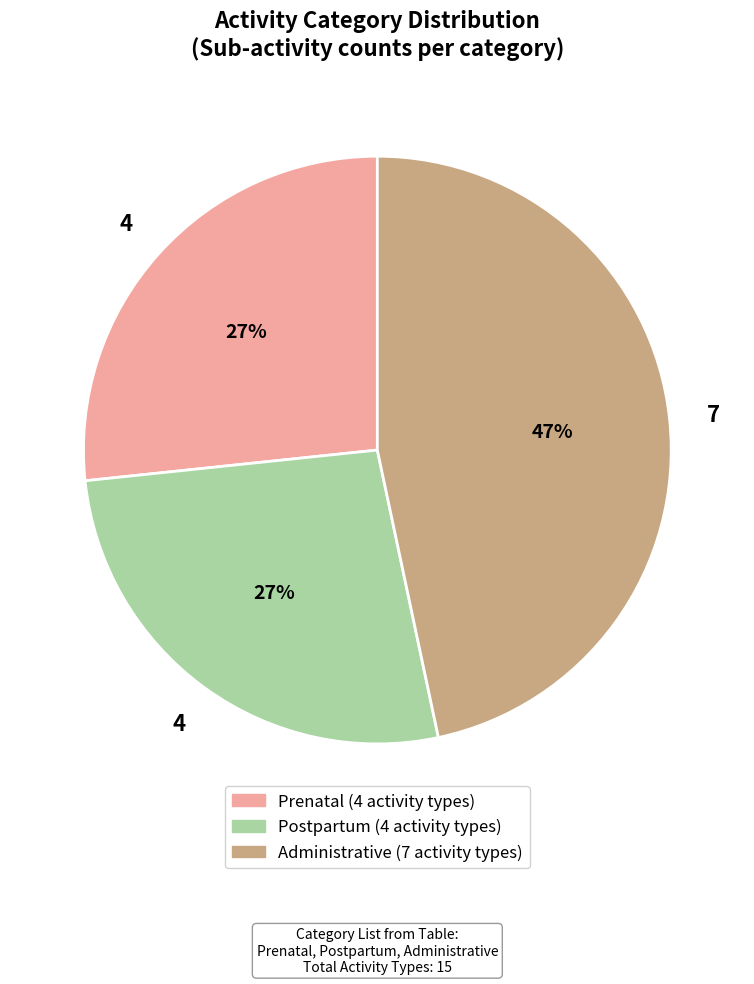

To the nearest percent, what is the difference between the largest and smallest slice percentages?

20%